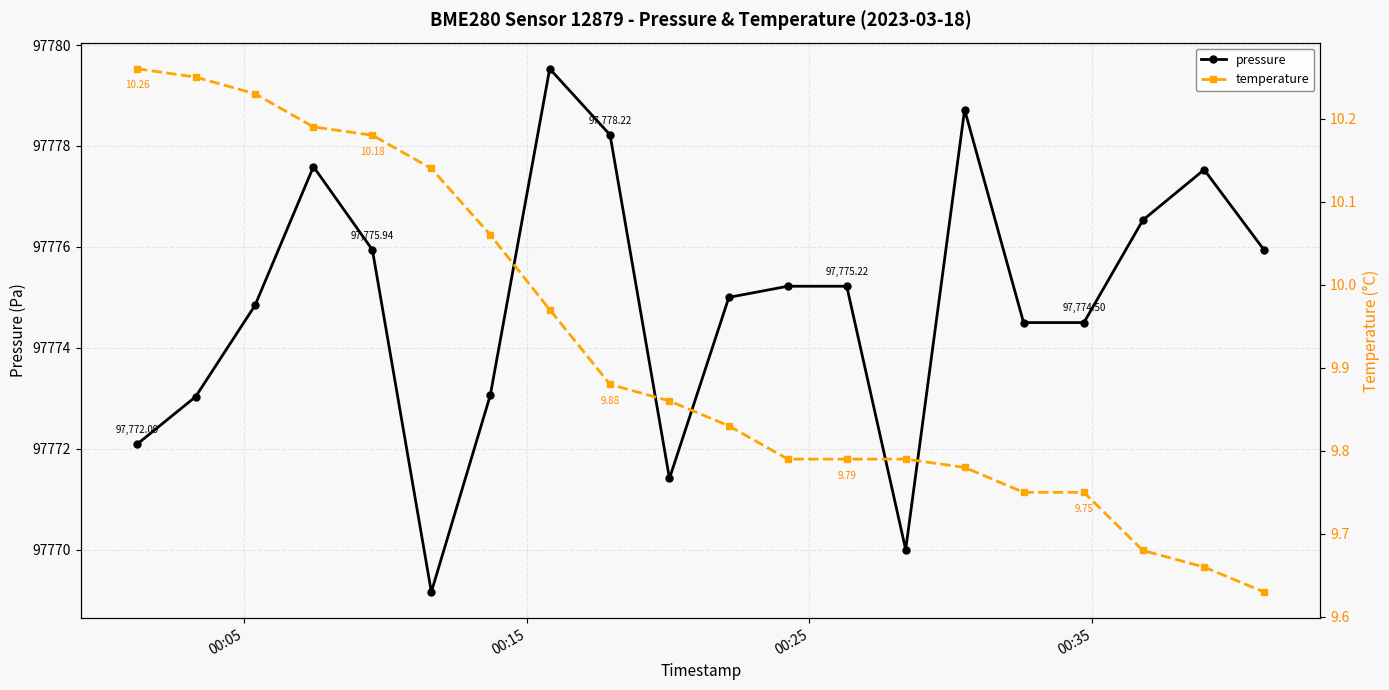

True or false: pressure and temperature intersect in this chart.

False